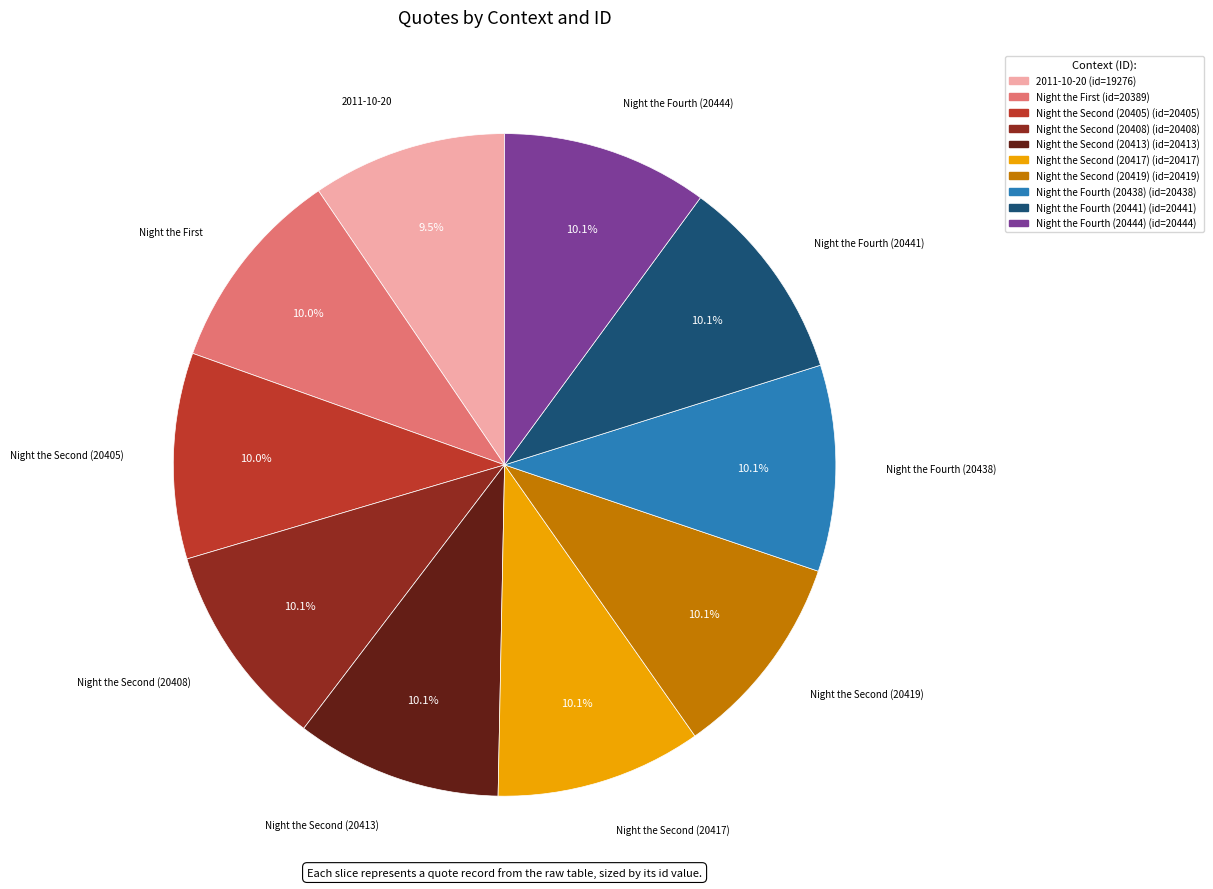

Is it true that Night the Fourth (20441) is 3% of the pie?

False